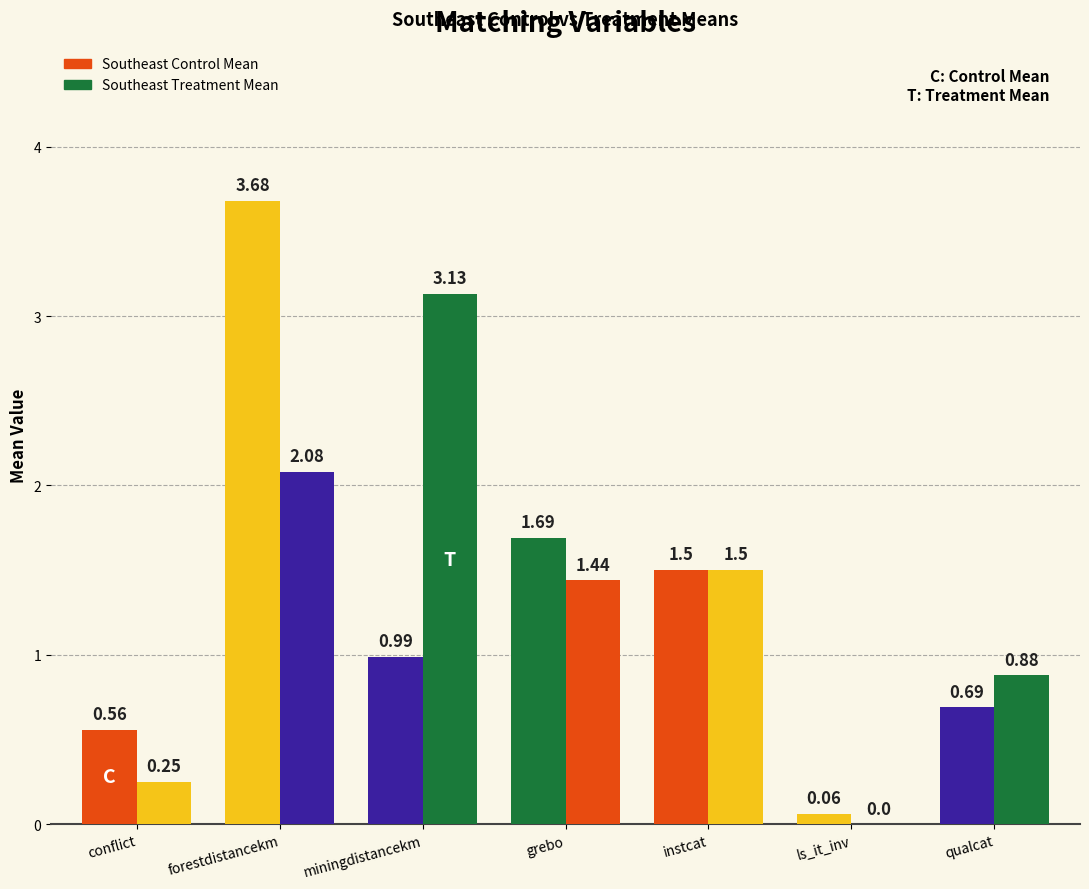

What is the total value across all series at grebo?

3.1